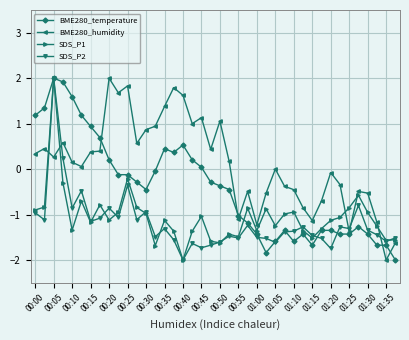

In SDS_P1, how many points are lower than both neighbors (excluding endpoints)?

11